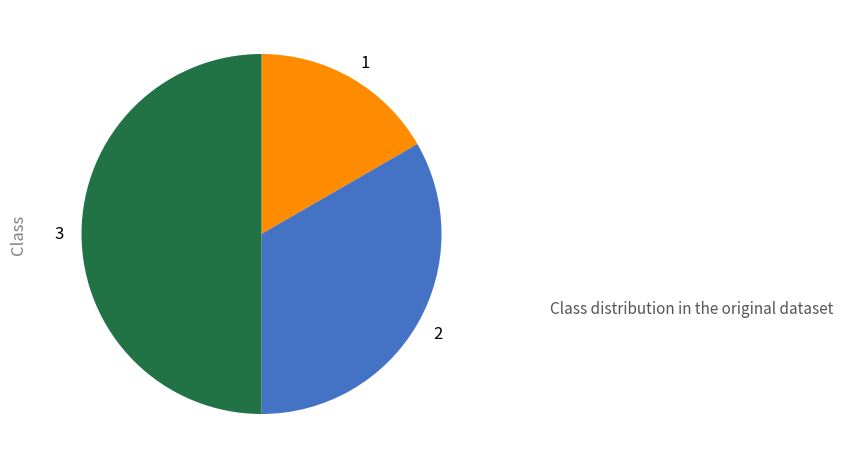

Does 2 represent more than half of the total?

No